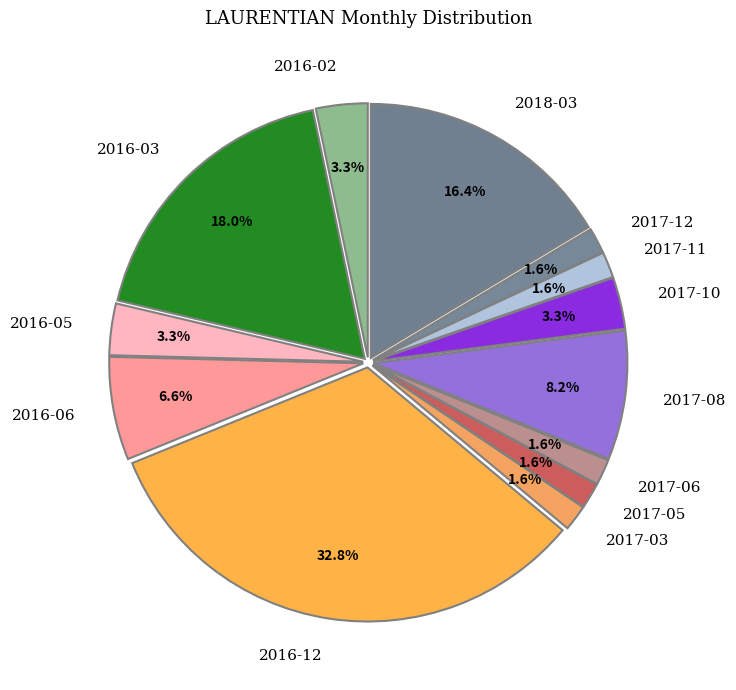

Is 2017-05 the majority of the pie?

No